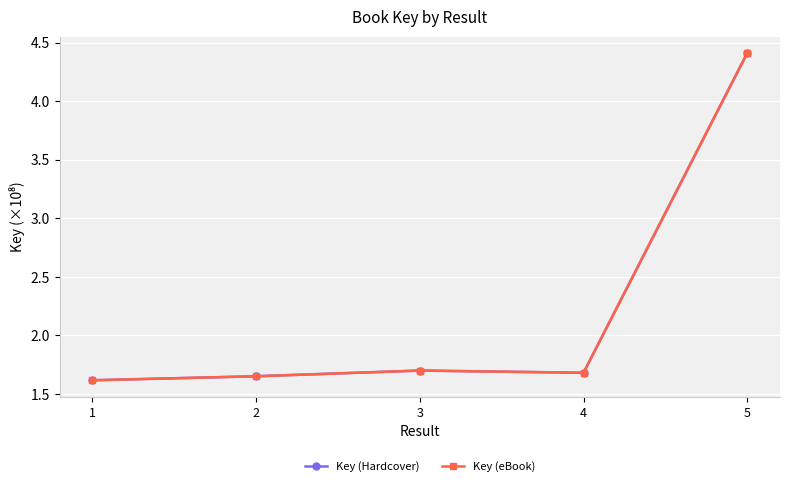

Where is Key (eBook) nearest to the value 3?

3